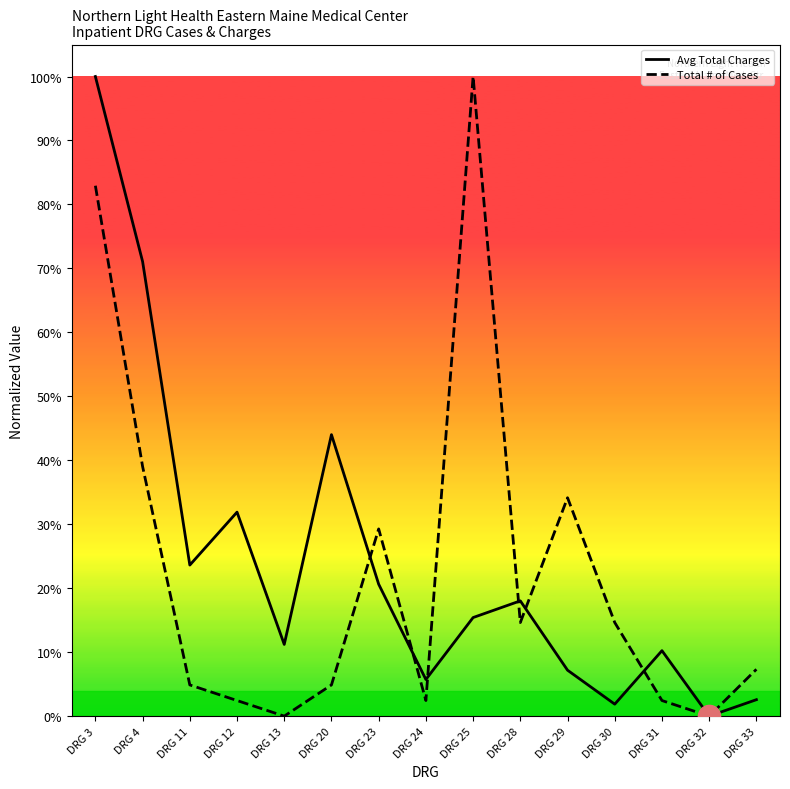

What is the sum of the Total # of Cases values at DRG 11 and DRG 20?

0.1